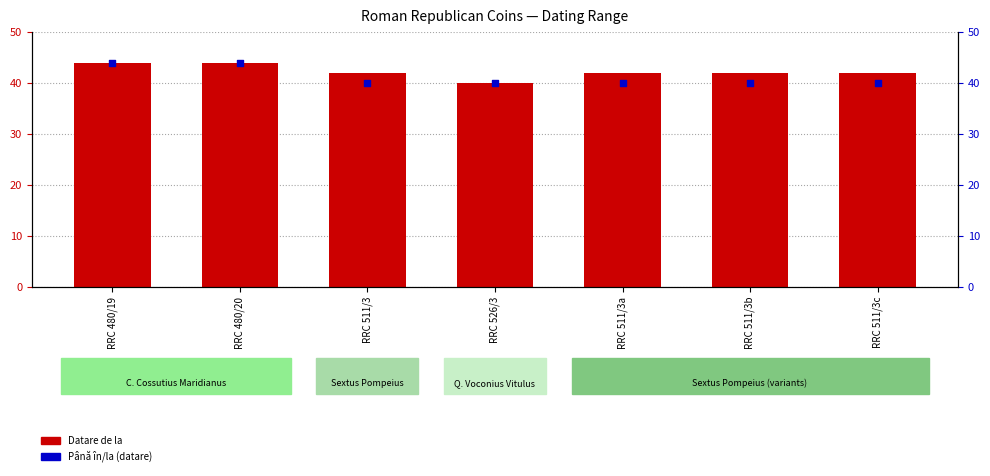

What is the total value across all series at RRC 511/3?

82